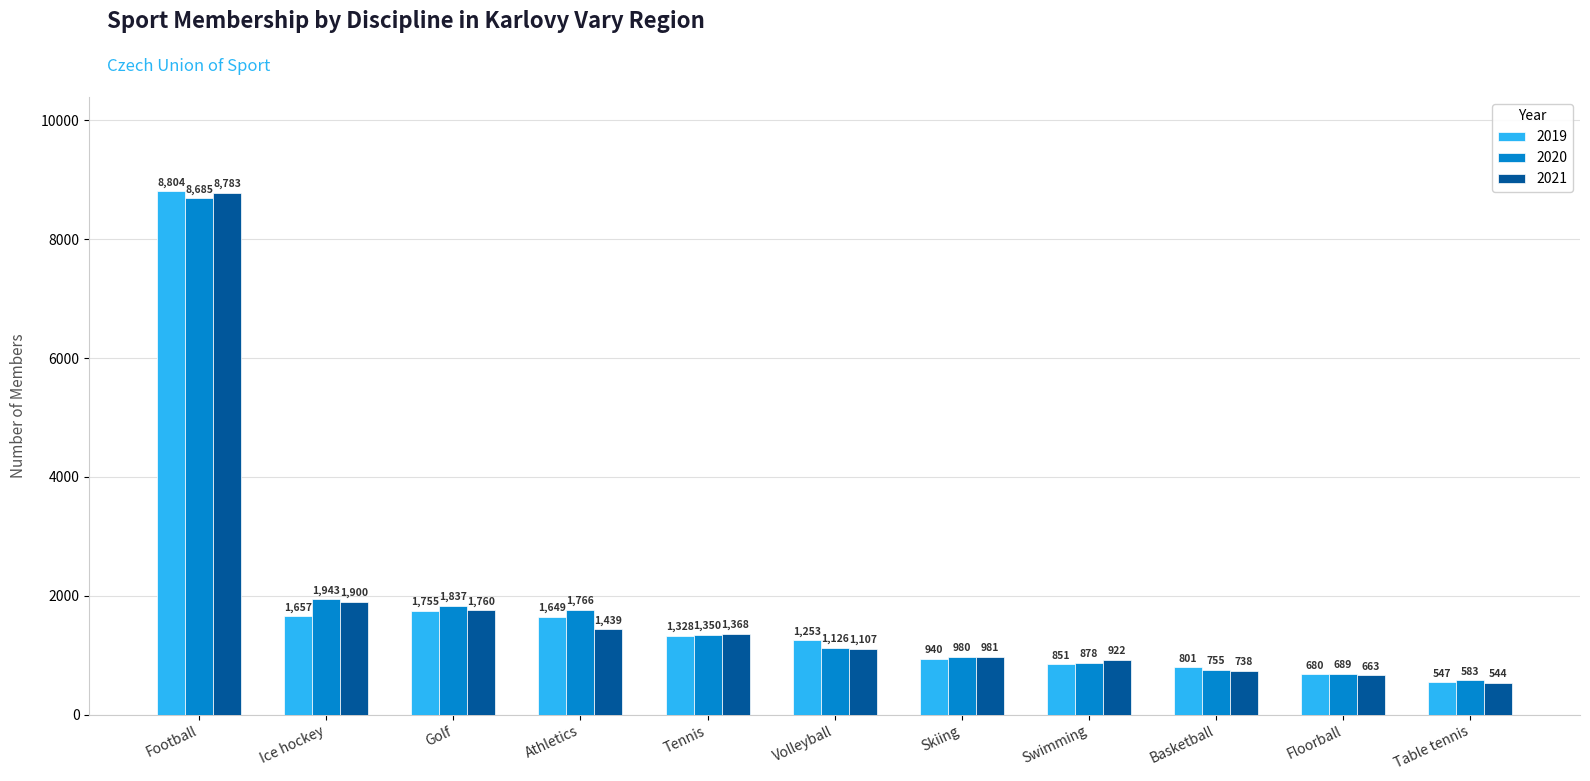

True or false: 2021 has a value of 1439 at Athletics.

True